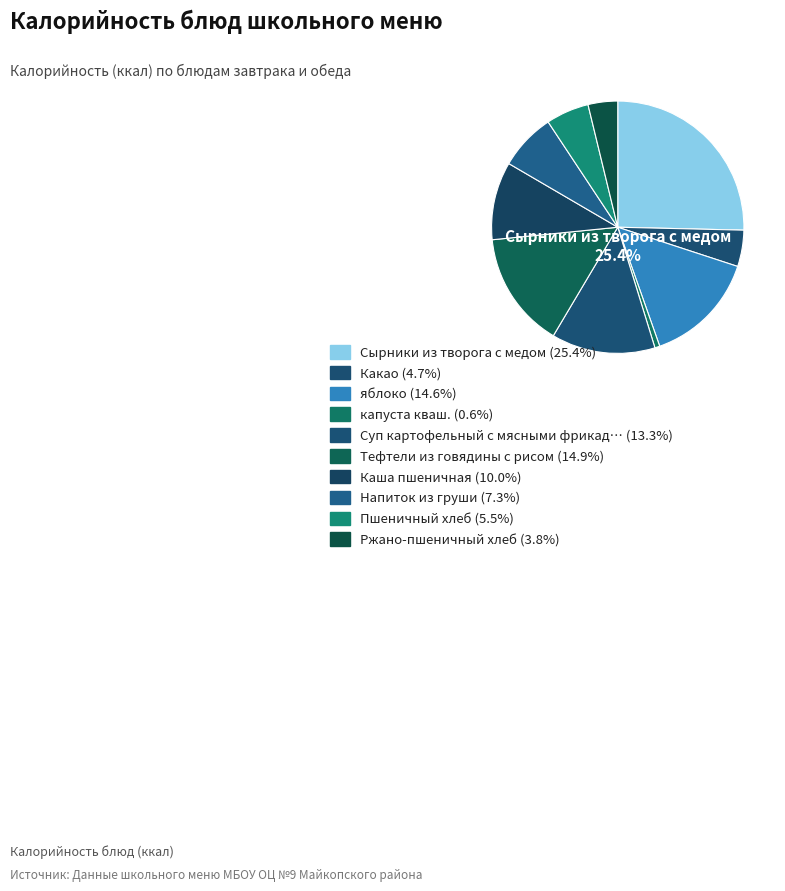

To the nearest percent, what is the difference between the largest and smallest slice percentages?

25%